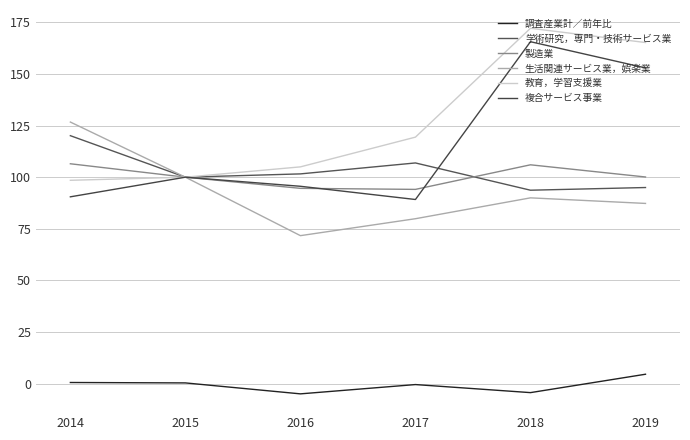

What is the difference between the maximum and minimum values in the 調査産業計／前年比 series?

9.5